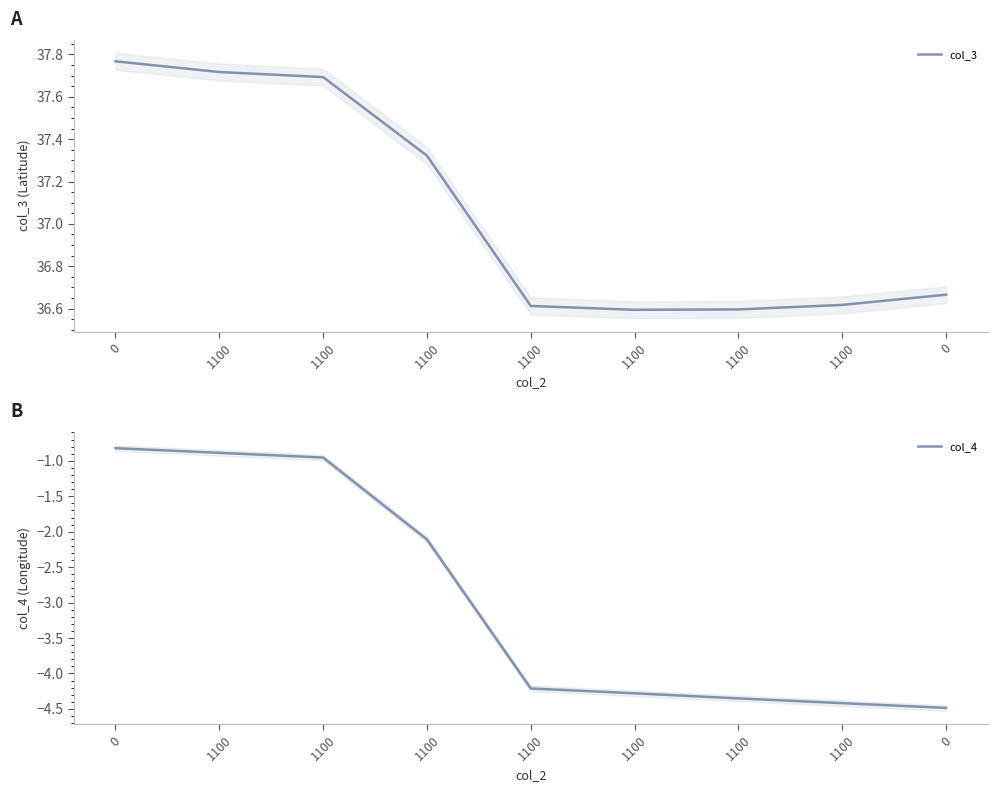

Rank the series at 1100 from lowest to highest value.

col_4, col_3